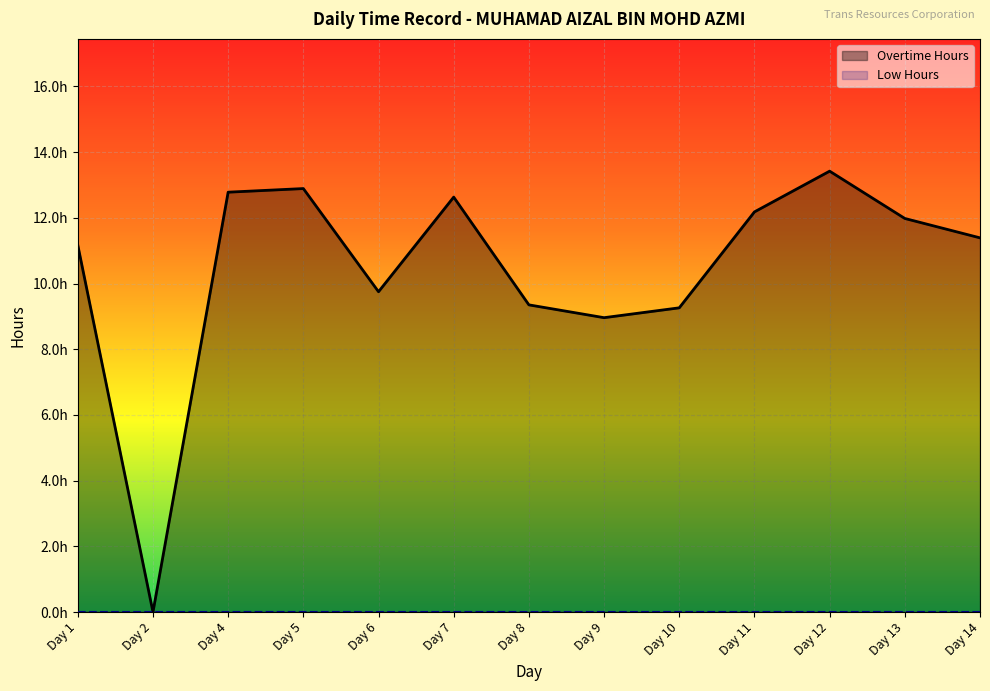

Where is the data nearest to the value 6?

Day 9